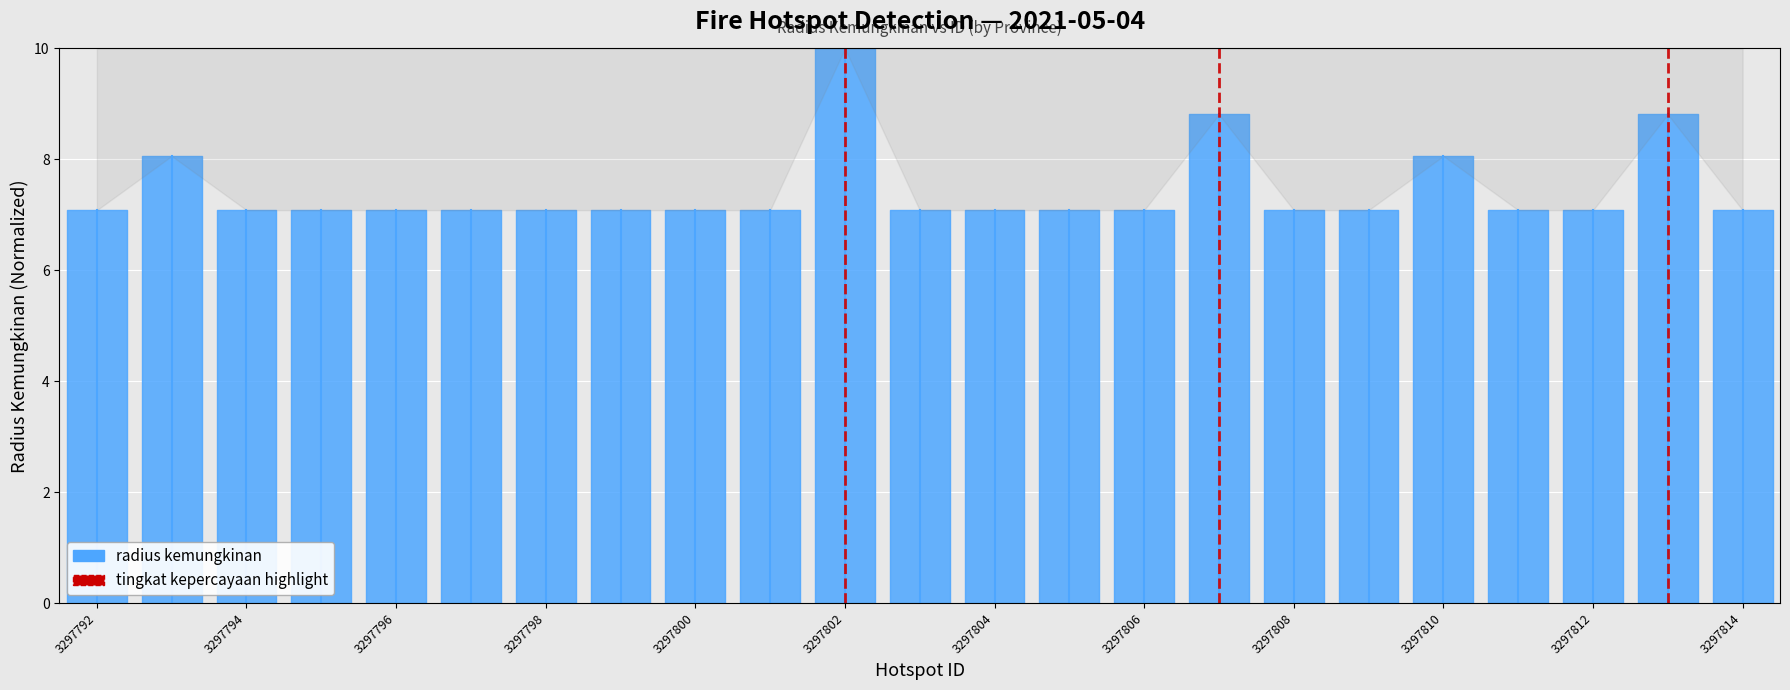

Does the chart display data point markers on the line(s)?

No